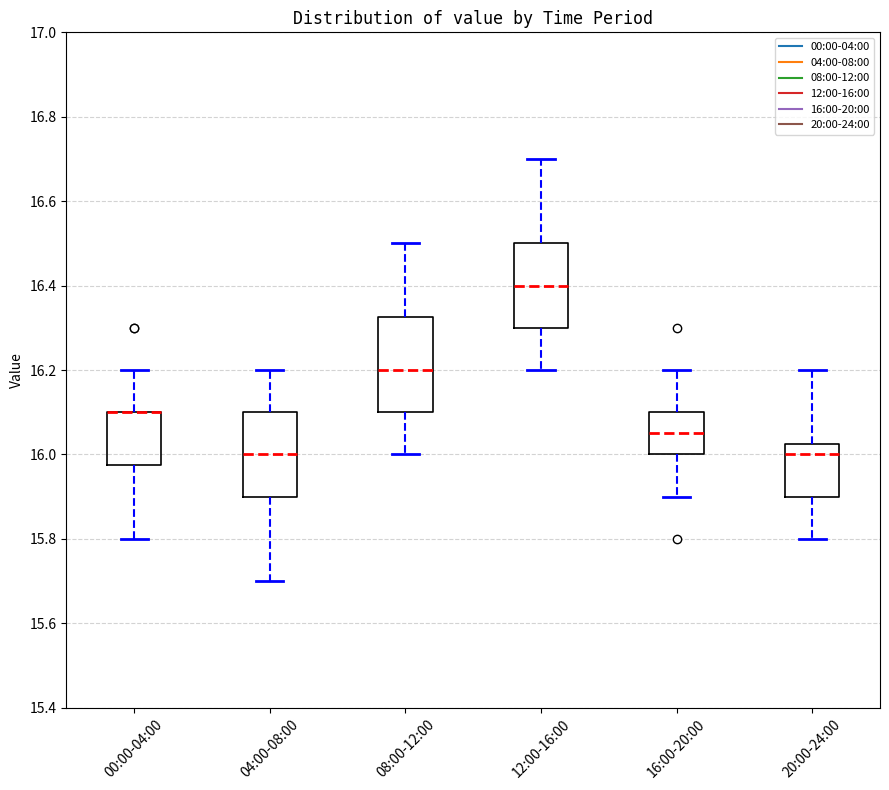

Where does the median line of the box for 04:00-08:00 sit on the y-axis? The values are not printed on the chart, so give them approximately, as read against the axis.

16.00